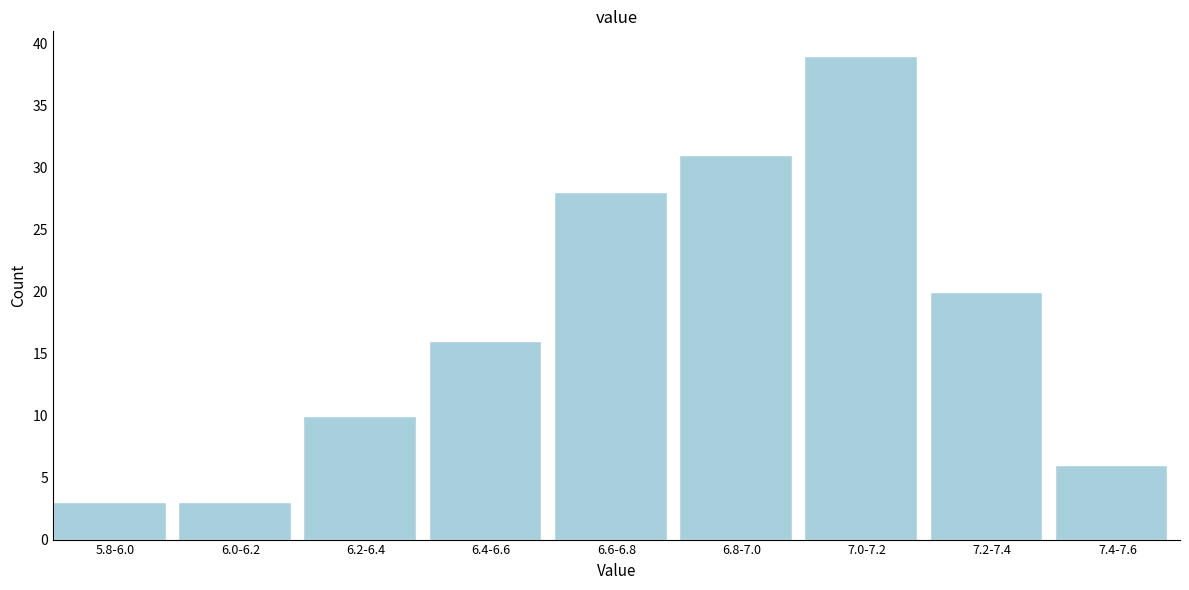

Reading left to right, extract all data points from this chart.

5.8-6.0=3	6.0-6.2=3	6.2-6.4=10	6.4-6.6=16	6.6-6.8=28	6.8-7.0=31	7.0-7.2=39	7.2-7.4=20	7.4-7.6=6